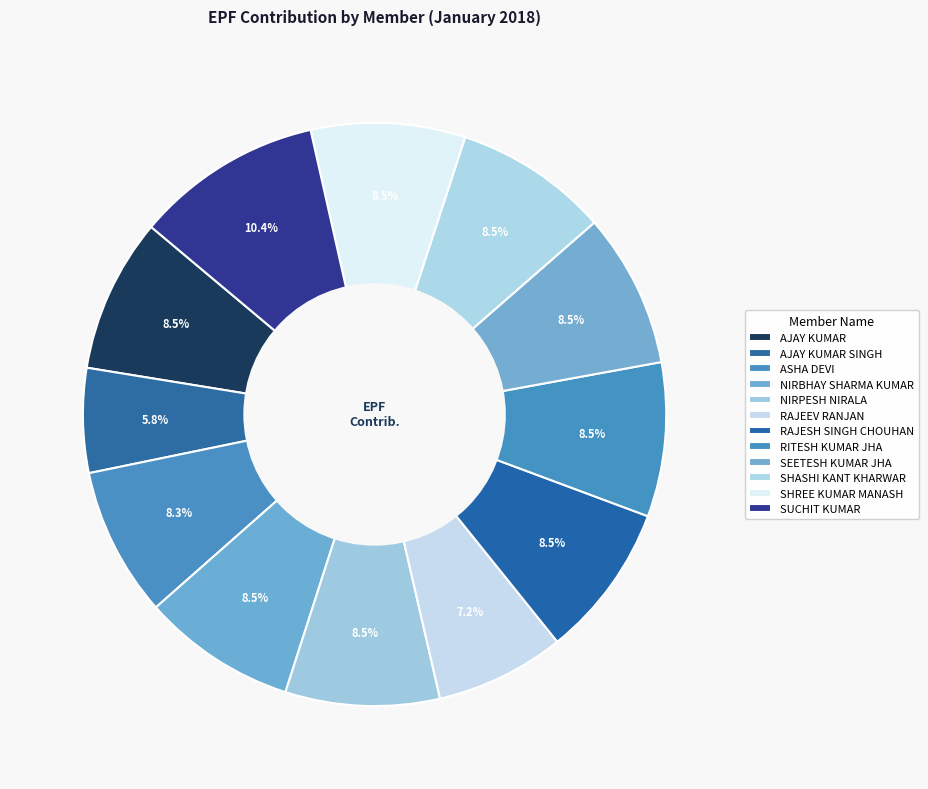

Which category has the biggest portion of the pie?

SUCHIT KUMAR